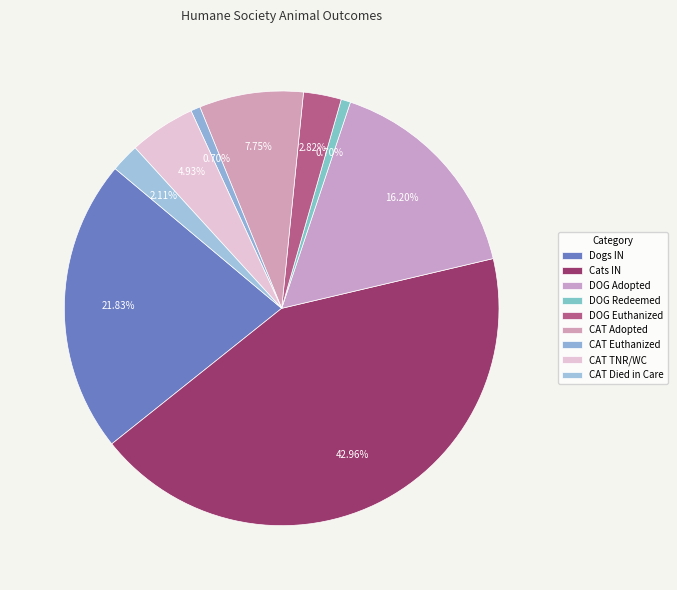

What percentage is NOT represented by DOG Redeemed?

99.3%